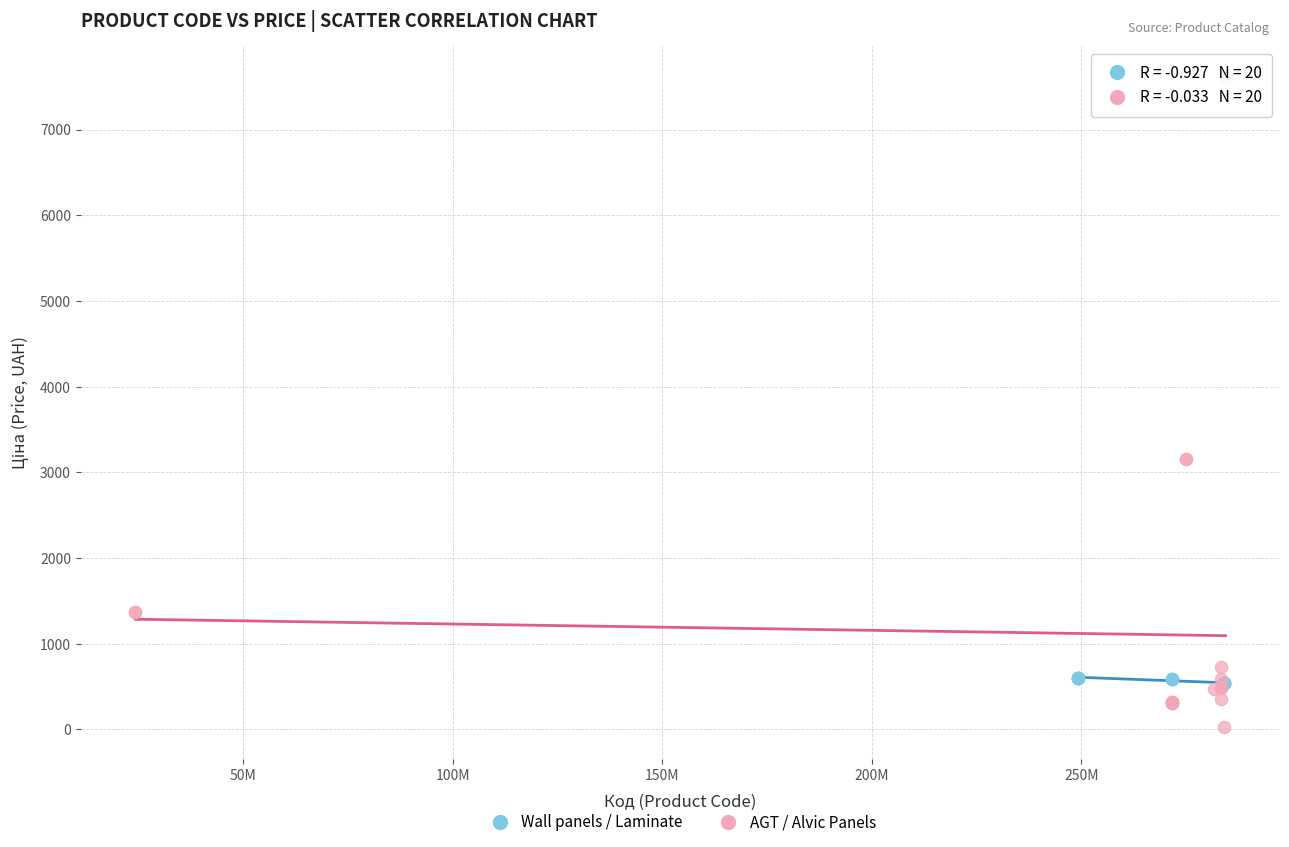

What are all the series names shown in the legend?

Wall panels / Laminate, AGT / Alvic Panels